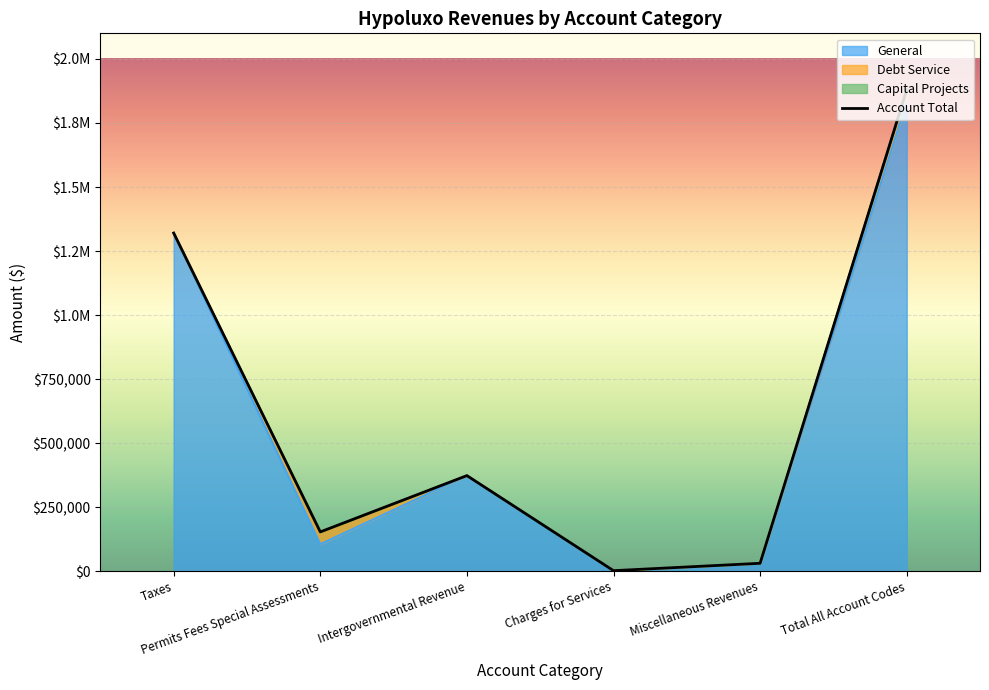

At which category does the data reach its first local valley?

Permits Fees Special Assessments